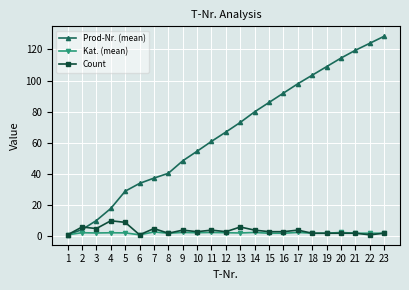

Which series has the largest total across all categories?

Prod-Nr. (mean)